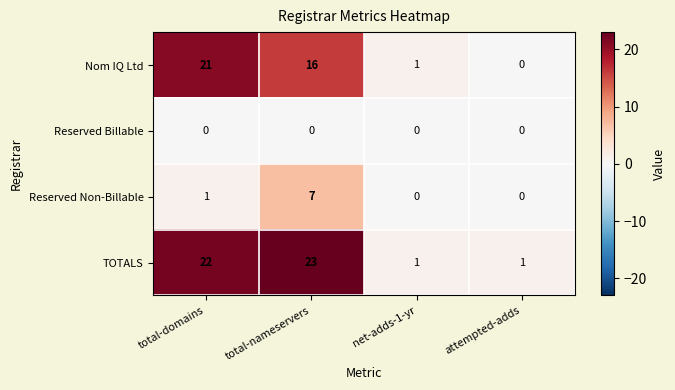

Reading left to right, what are all the values shown in this chart?

Nom IQ Ltd: total-domains=21	total-nameservers=16	net-adds-1-yr=1	attempted-adds=0
Reserved Billable: total-domains=0	total-nameservers=0	net-adds-1-yr=0	attempted-adds=0
Reserved Non-Billable: total-domains=1	total-nameservers=7	net-adds-1-yr=0	attempted-adds=0
TOTALS: total-domains=22	total-nameservers=23	net-adds-1-yr=1	attempted-adds=1